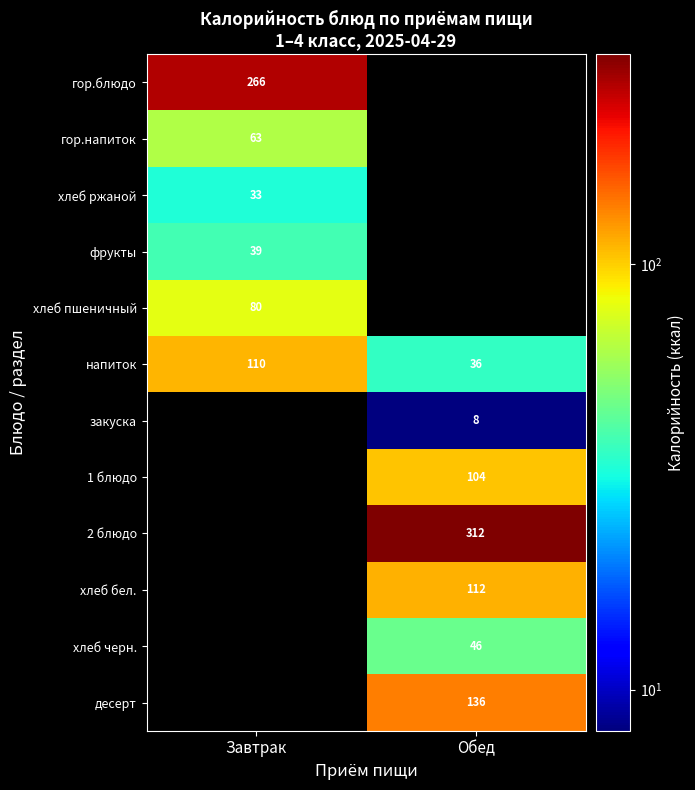

The value of хлеб бел. at Обед is 112. True or false?

True